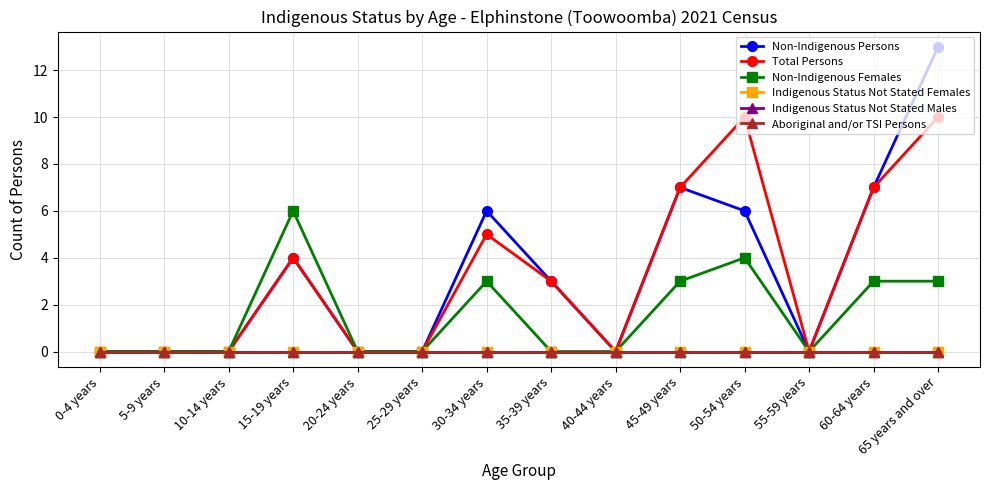

Read the Total Persons value at 50-54 years.

10